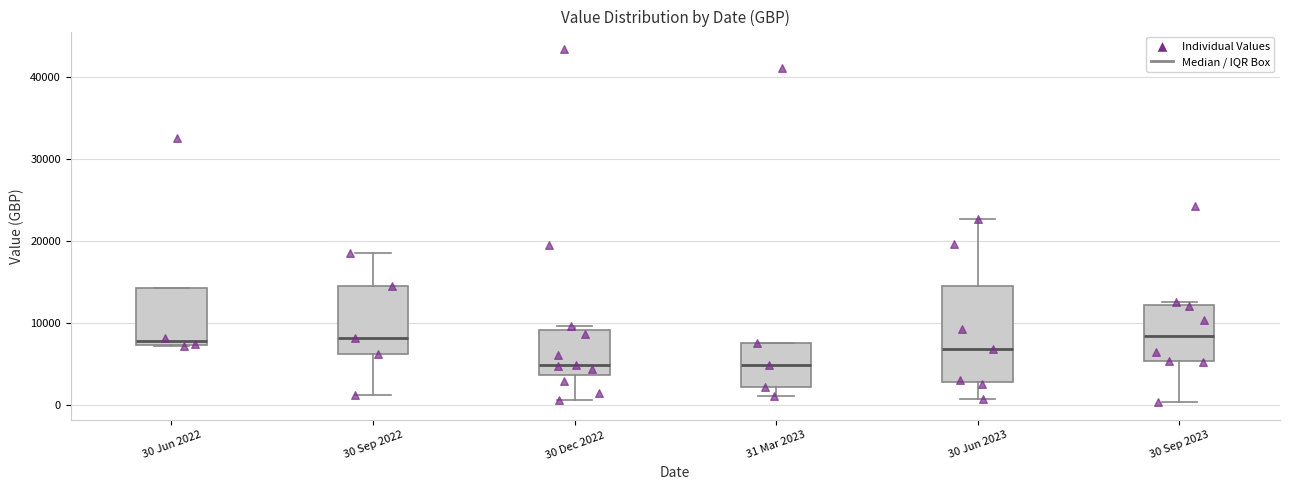

Where does the lower whisker of the box for 30 Dec 2022 end on the y-axis? The values are not printed on the chart, so give them approximately, as read against the axis.

1000